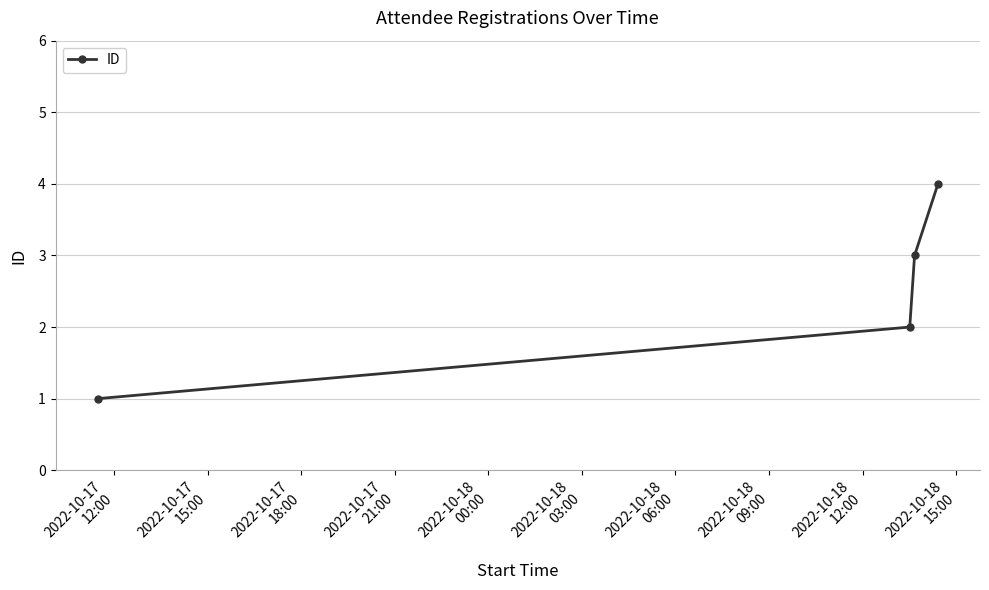

What is the sum of all values?

10